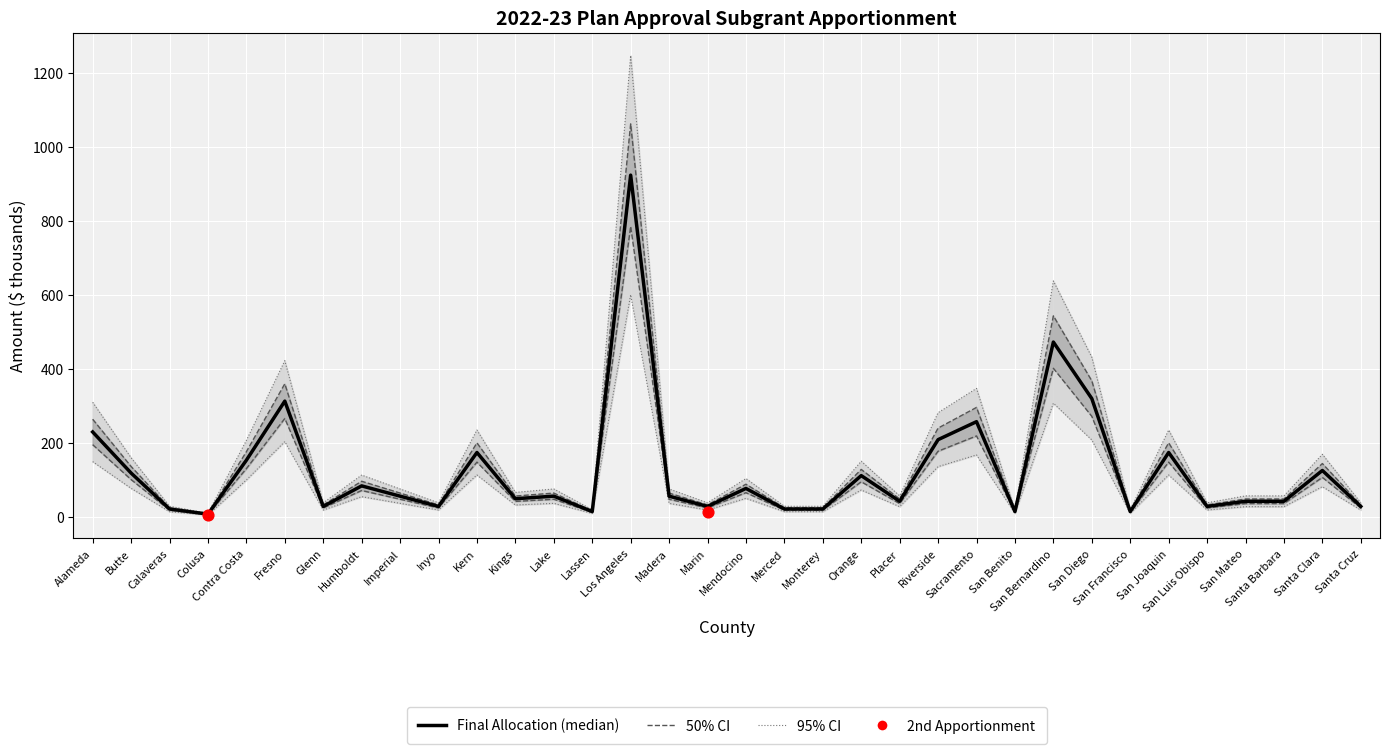

What is the ratio of the value at Imperial to the value at Humboldt?

0.7